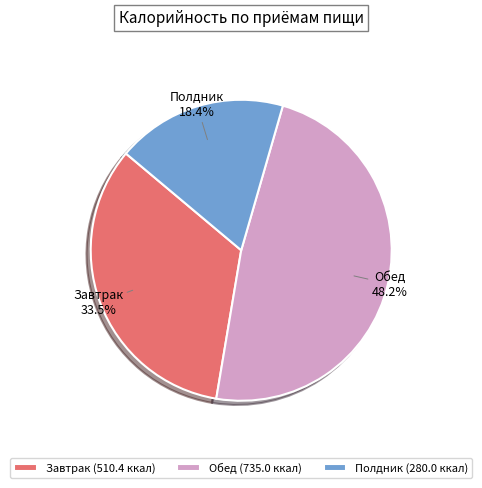

Approximately how many times larger is the value at Обед compared to Завтрак?

1.4